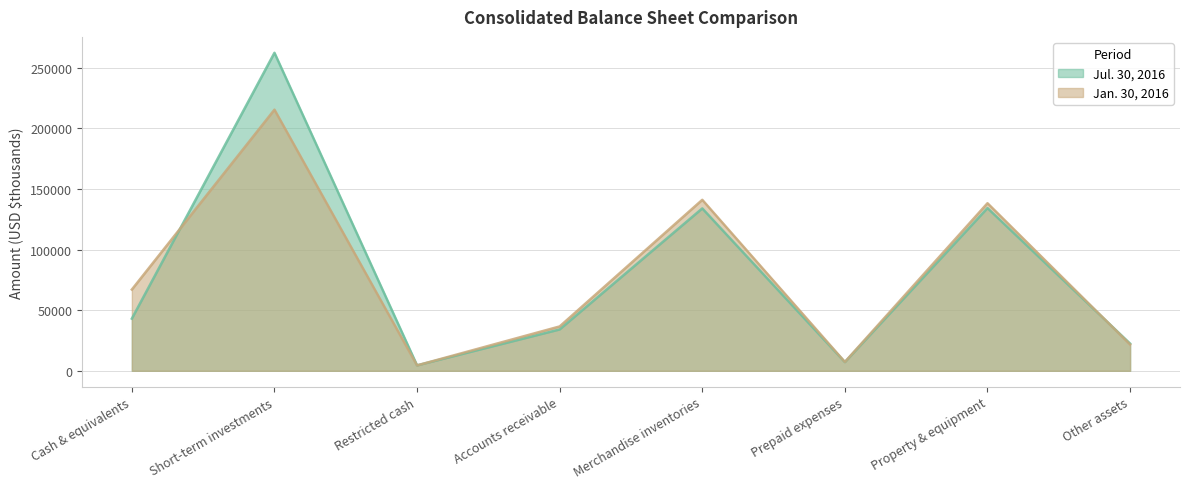

Reading right to left, list all the values displayed in this chart.

Jul. 30, 2016: Other assets=22453	Property & equipment=134270	Prepaid expenses=7172	Merchandise inventories=134015	Accounts receivable=34136	Restricted cash=4483	Short-term investments=262426	Cash & equivalents=43049
Jan. 30, 2016: Other assets=21709	Property & equipment=138303	Prepaid expenses=7317	Merchandise inventories=141101	Accounts receivable=36610	Restricted cash=4472	Short-term investments=215495	Cash & equivalents=67057